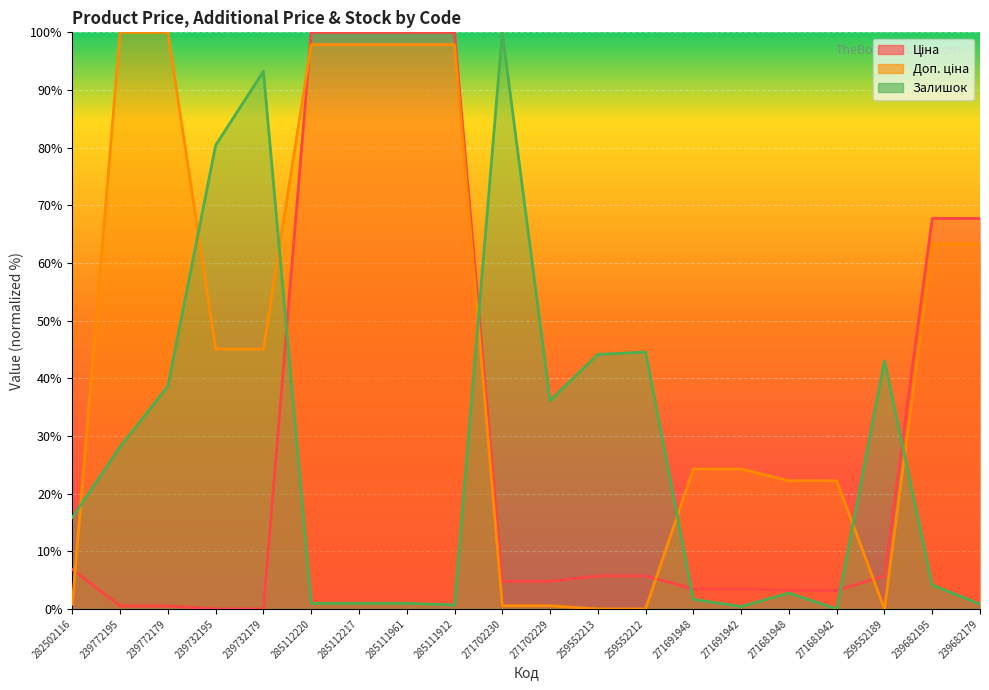

What is the average value of the Ціна series?

29.2